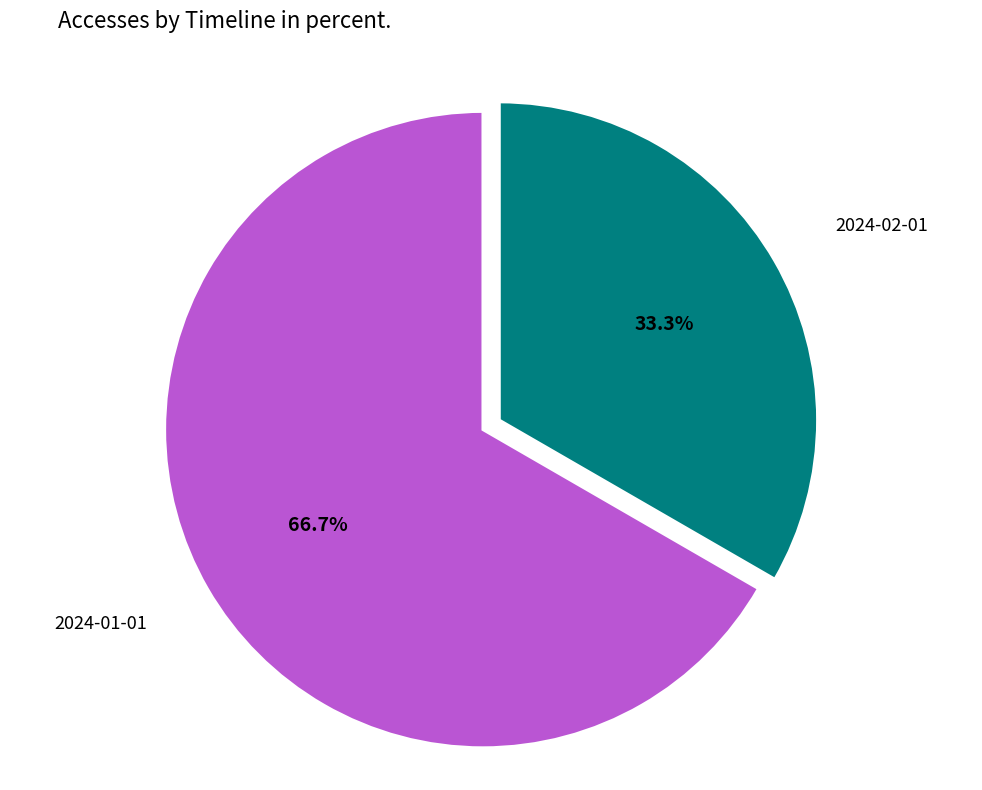

What portion of the pie excludes 2024-01-01?

33.3%